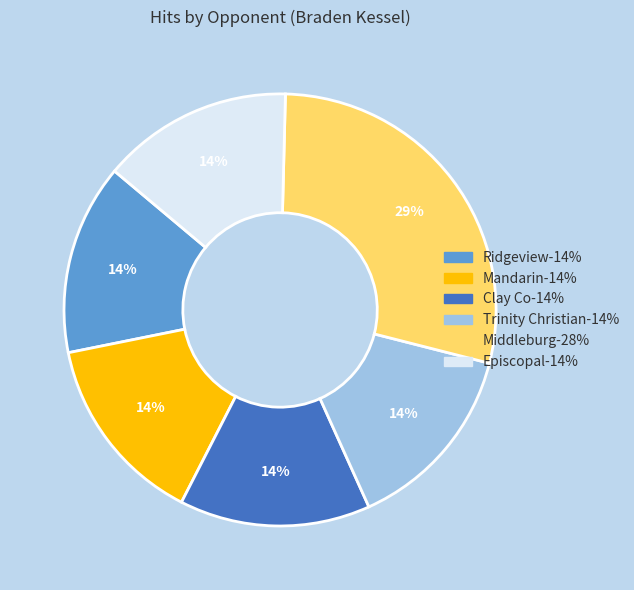

To the nearest percent, what is the average slice percentage?

17%